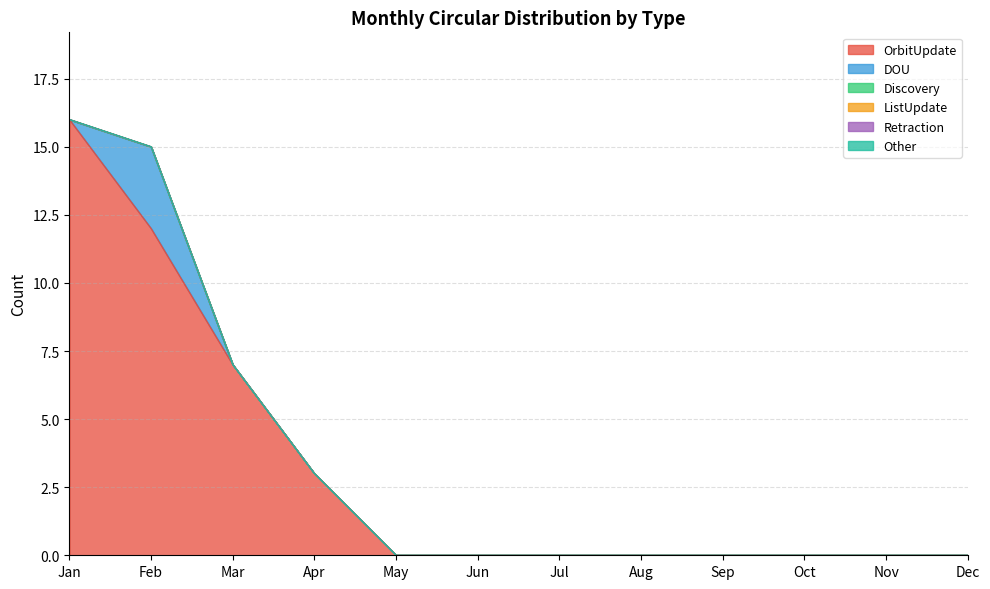

What is the total value across all series at Jan?

16